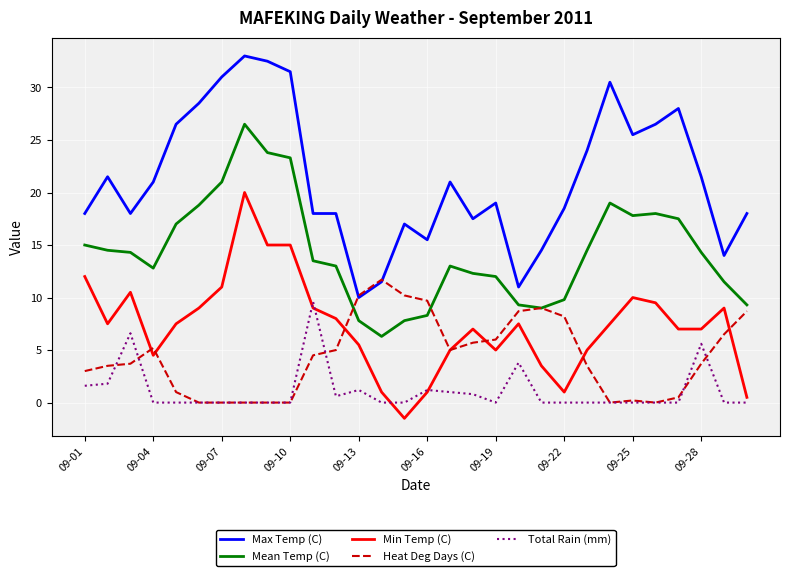

What are all the series names shown in the legend?

Max Temp (C), Mean Temp (C), Min Temp (C), Heat Deg Days (C), Total Rain (mm)